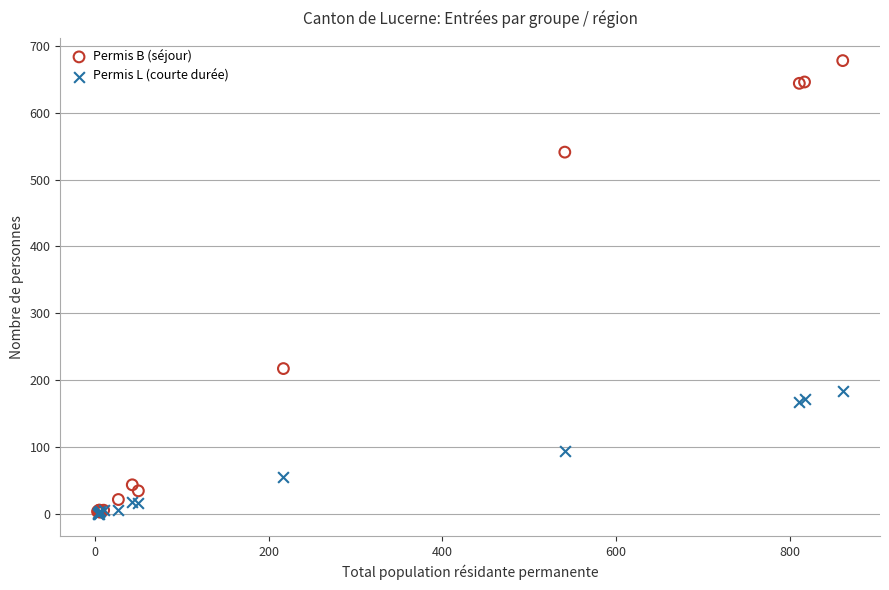

Across all series, what Y value is closest to 339?

217